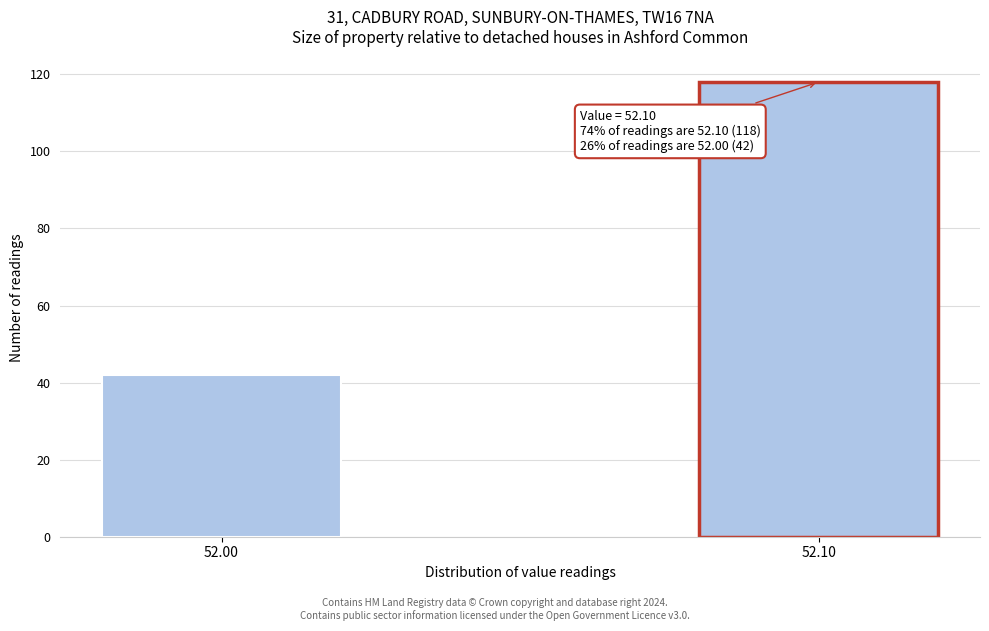

Reading right to left, list all the values displayed in this chart.

118	42